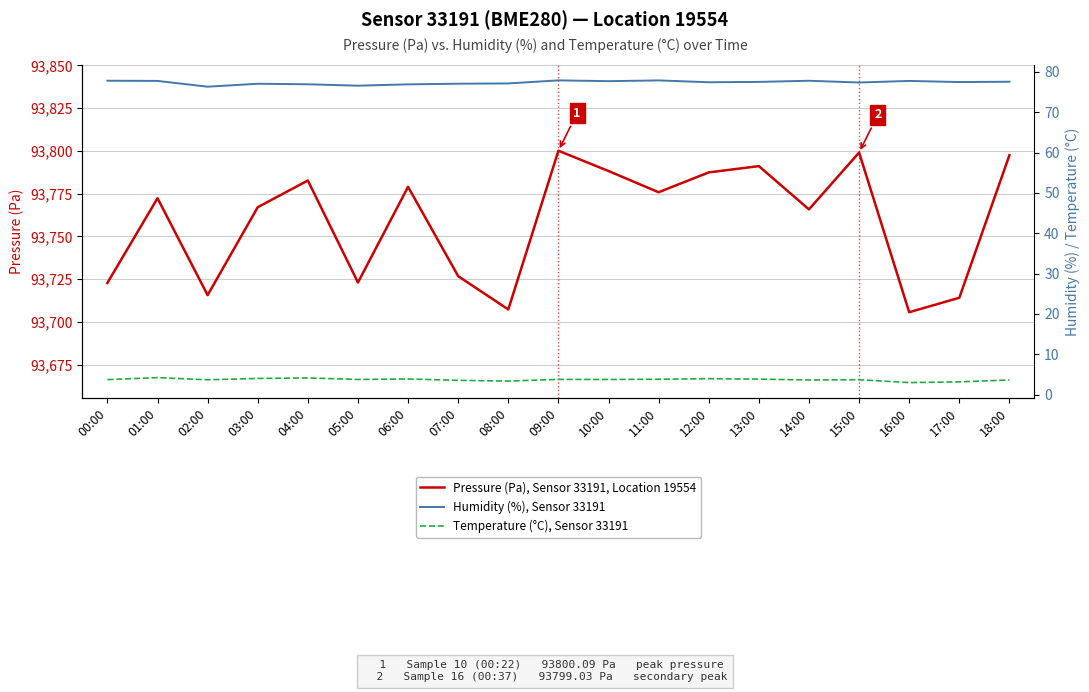

At which category does Temperature (°C), Sensor 33191 reach its first local valley?

02:00